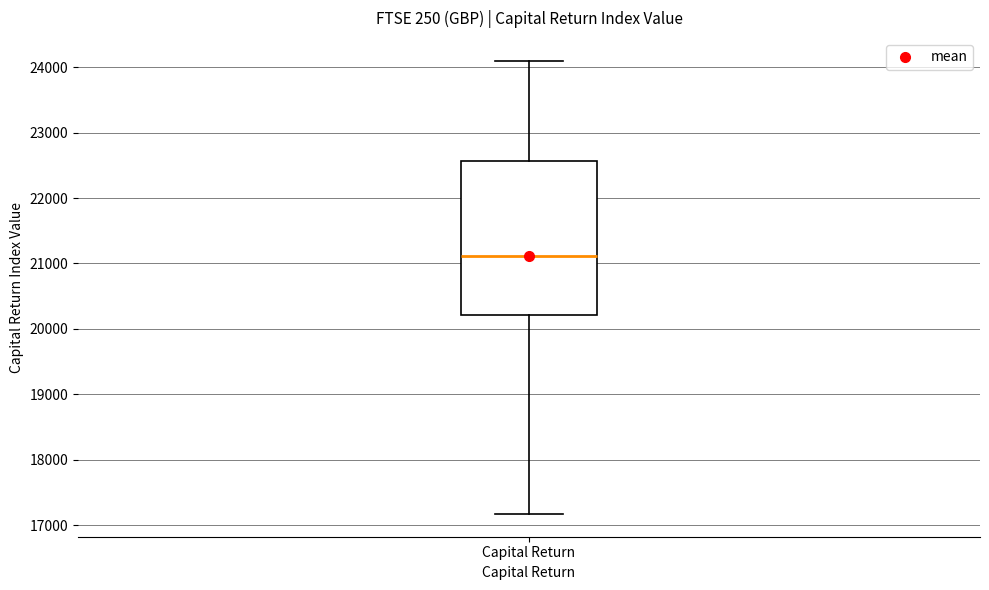

Transcribe this box plot: give where the median line is, the range the box spans, and where the two whiskers end, as read against the y-axis. The values are not printed on the chart, so give them approximately, as read against the axis.

median 21100, box 20200 to 22600, whiskers 17200 to 24100